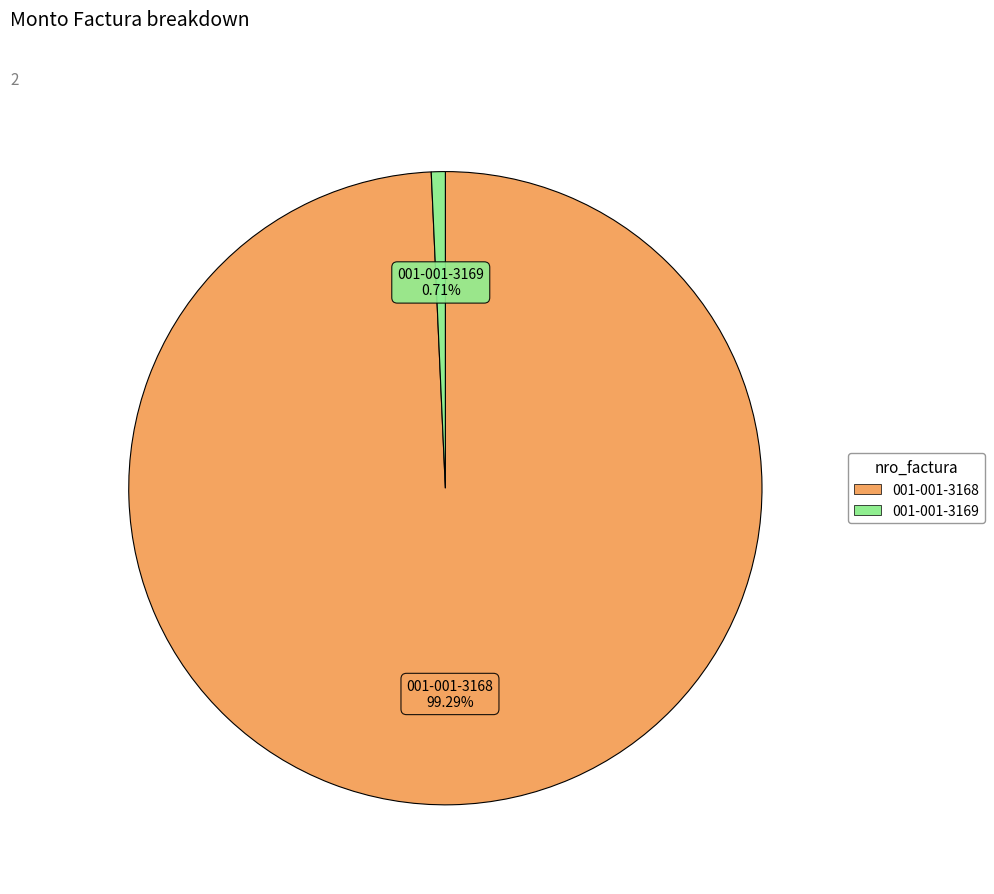

Does 001-001-3168 represent more than half of the total?

Yes